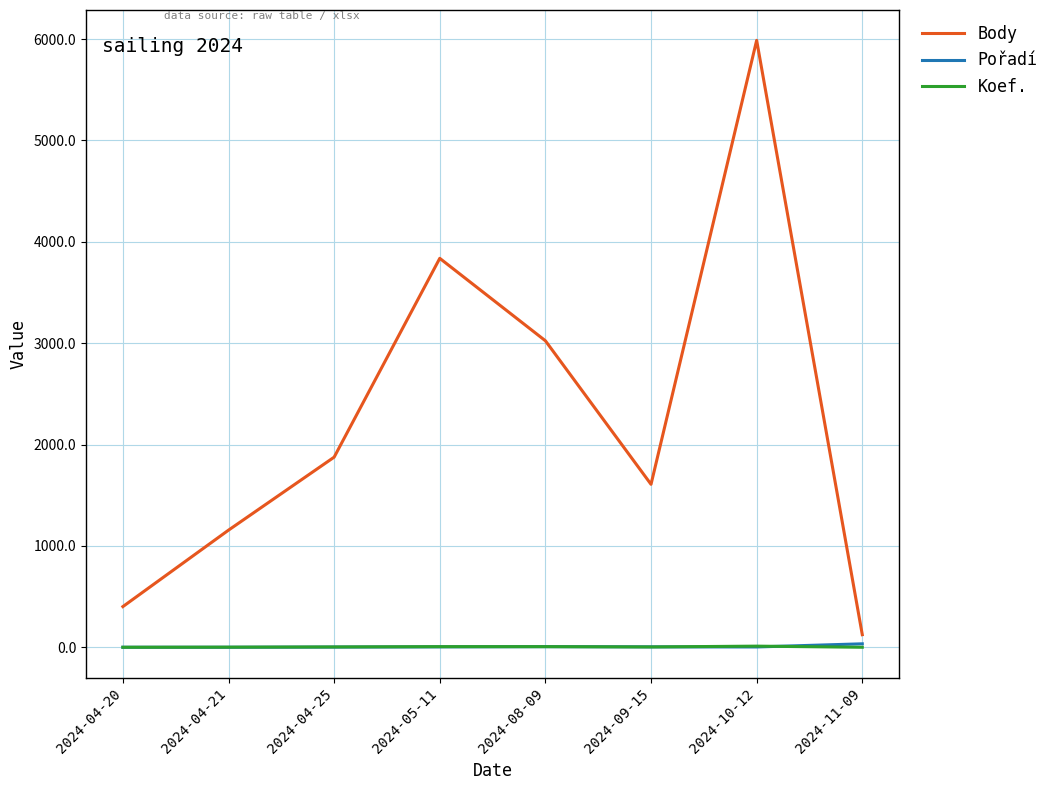

At which category is the sum across all series the highest?

2024-10-12